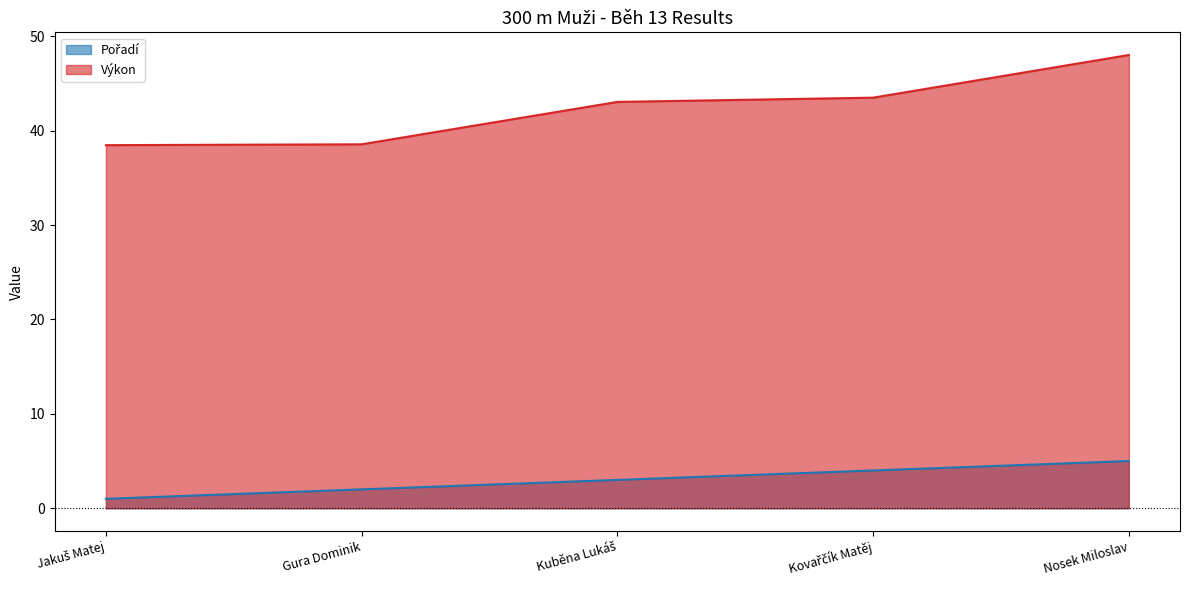

How many lines are shown in the chart?

2